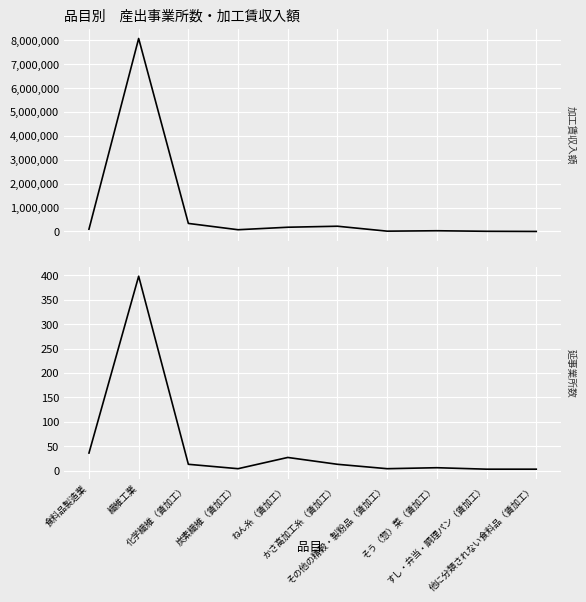

How many data points in 延事業所数 are less than 13?

5